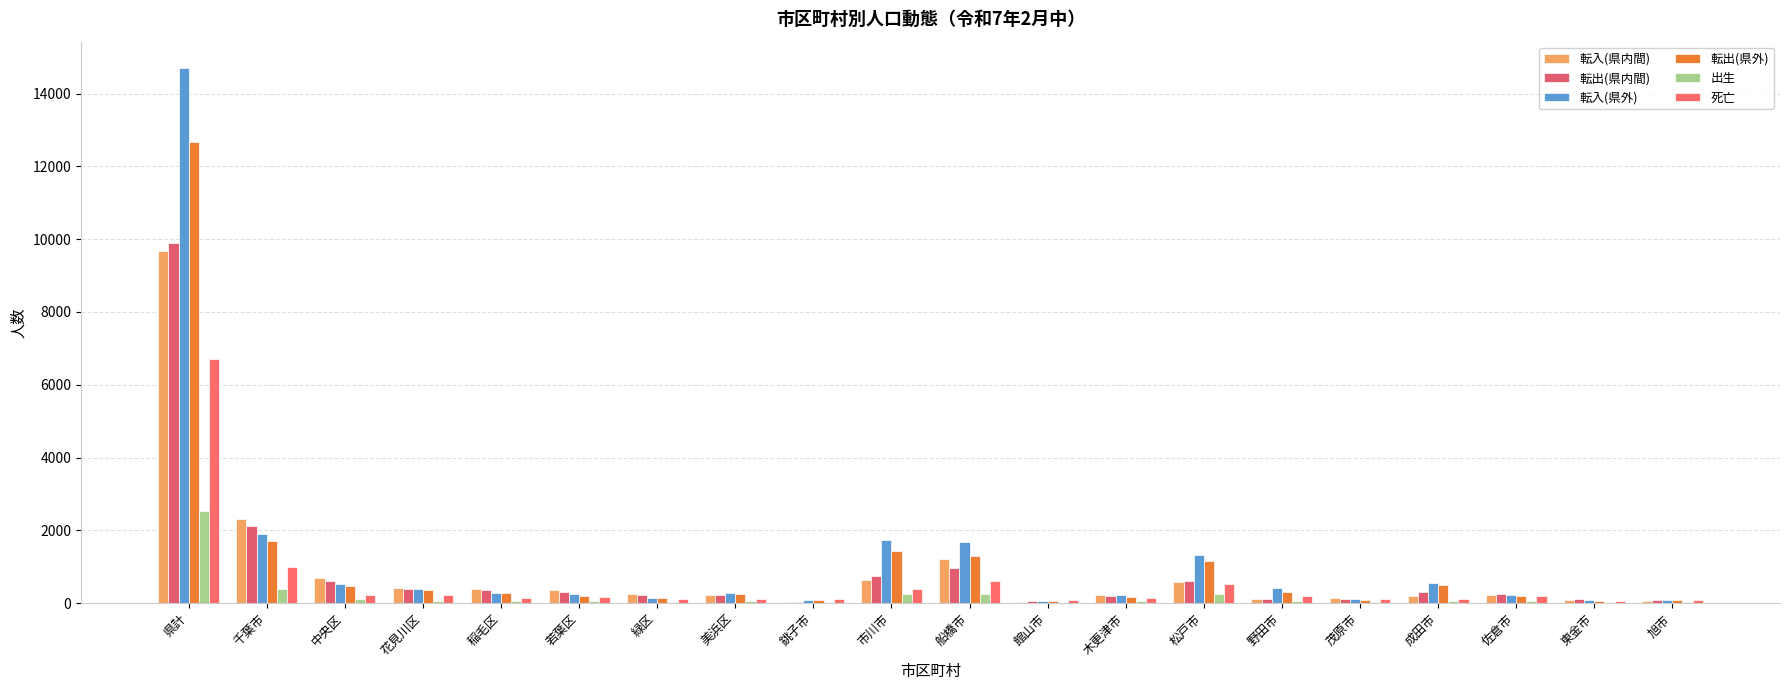

Is it true that 出生 equals 62 at 野田市?

True